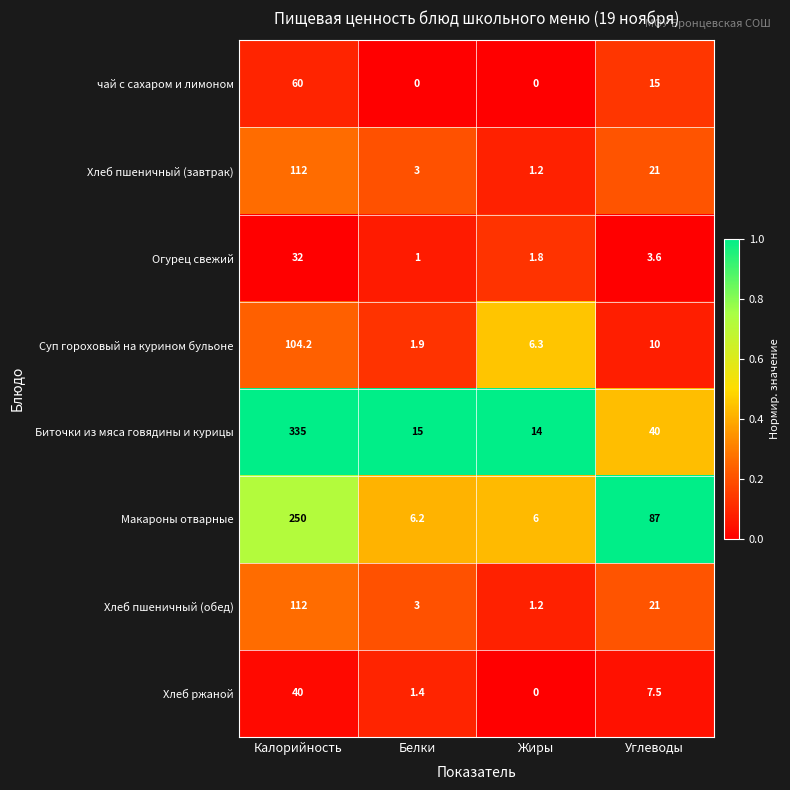

Which series has the widest spread of values?

Биточки из мяса говядины и курицы